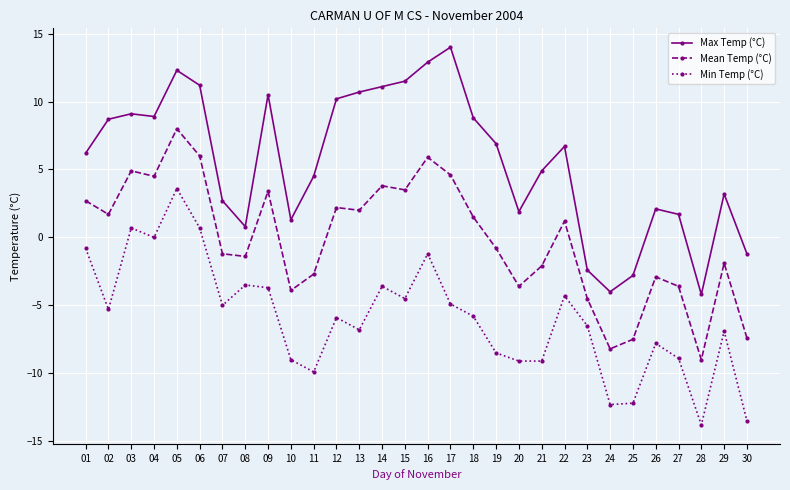

Rank the series by their maximum value, from lowest to highest.

Min Temp (°C), Mean Temp (°C), Max Temp (°C)